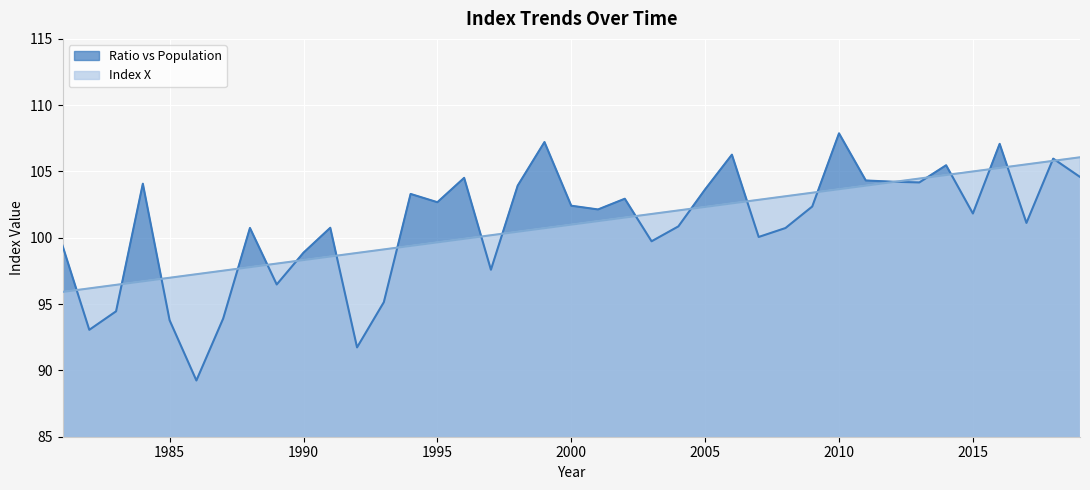

At which category is the sum across all series the highest?

2016